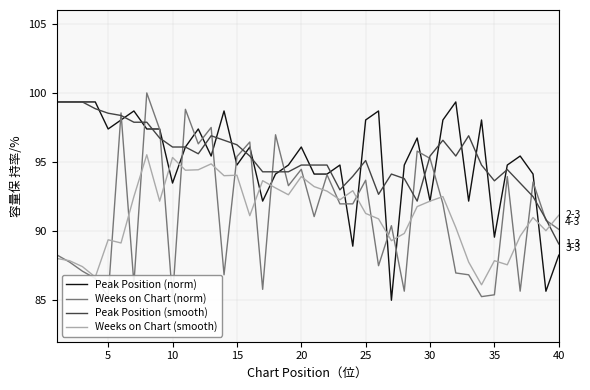

True or false: Weeks on Chart (smooth) and Peak Position (smooth) cross at least once.

True